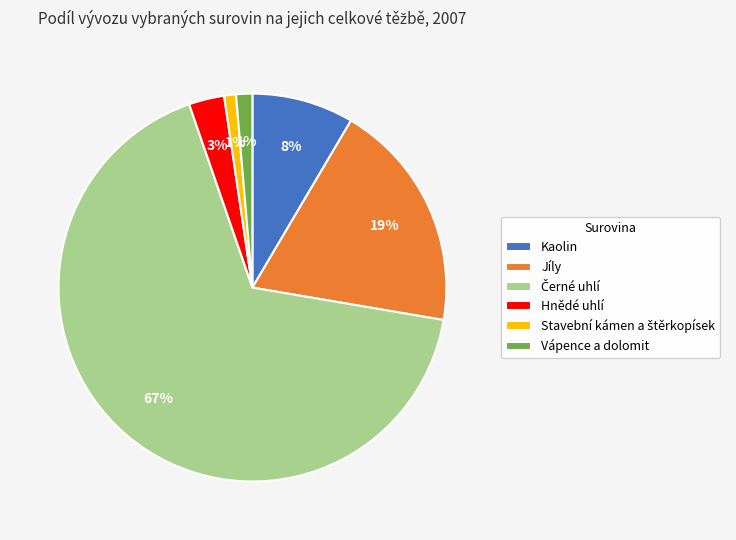

How many slices are in this pie chart?

6